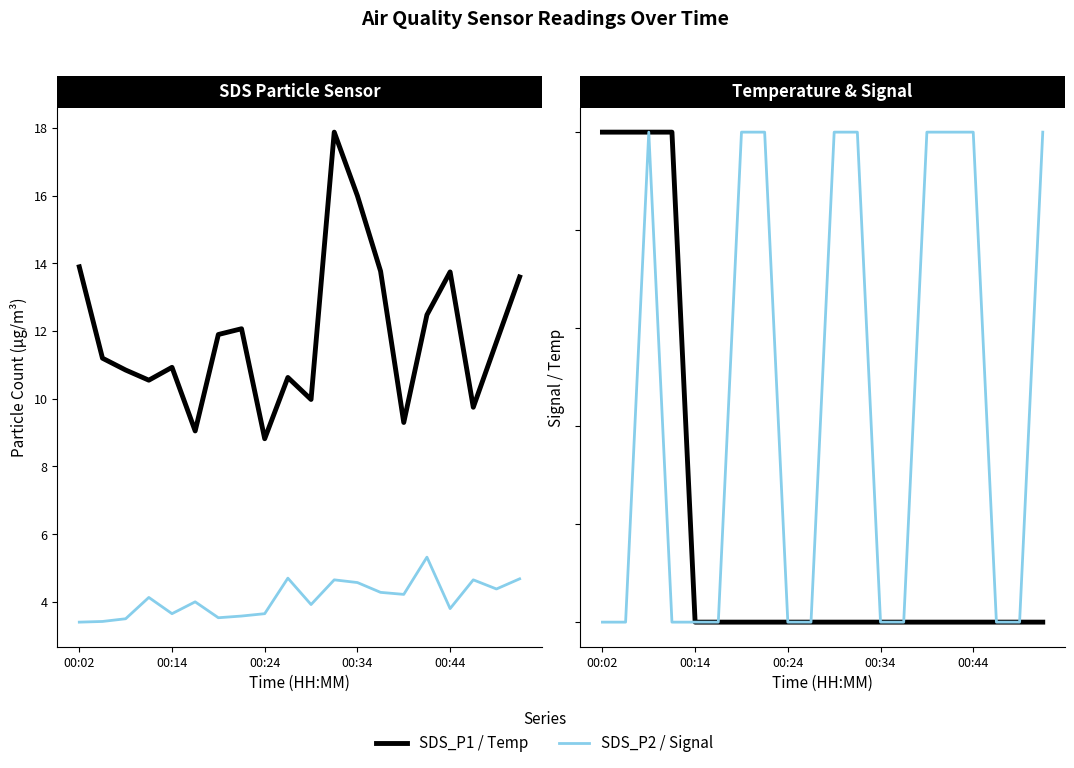

Where is SDS_P1 nearest to the value 13?

15